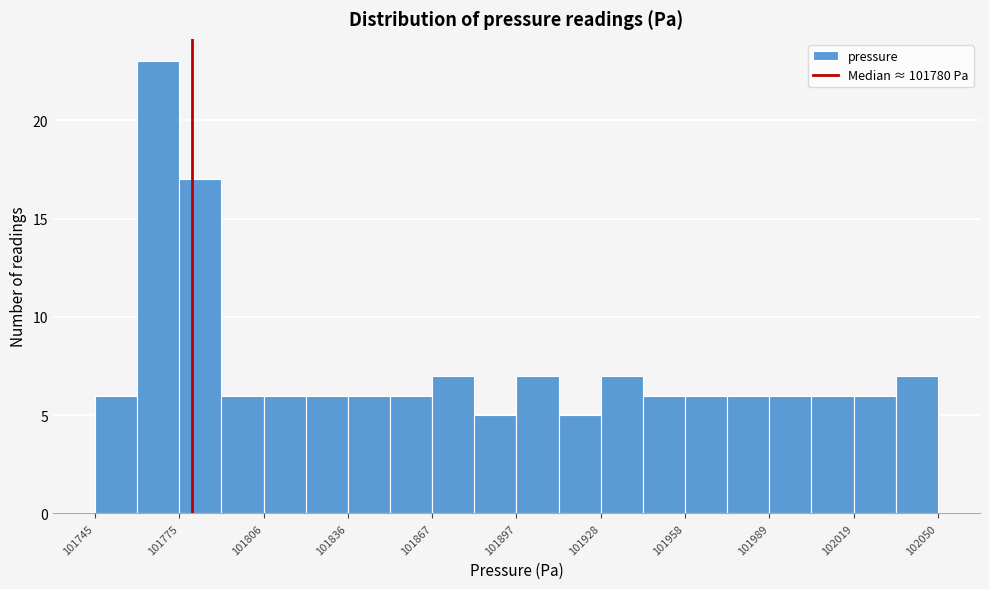

Around what value on the x-axis is the tallest bar? Give the approximate position of its centre, as read against the axis.

101770